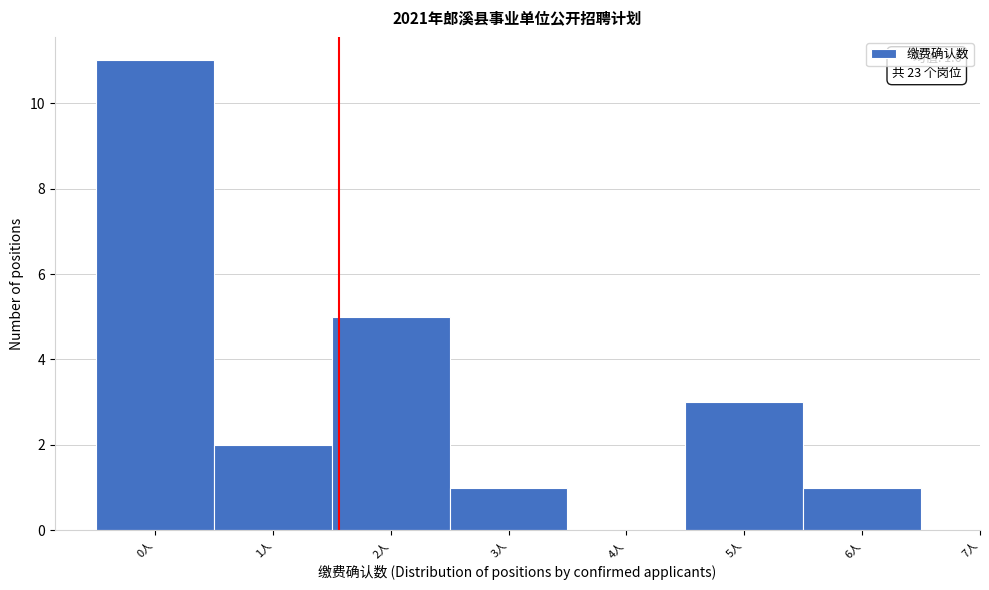

Which range on the x-axis has the tallest bar?

-0.5 to 0.5